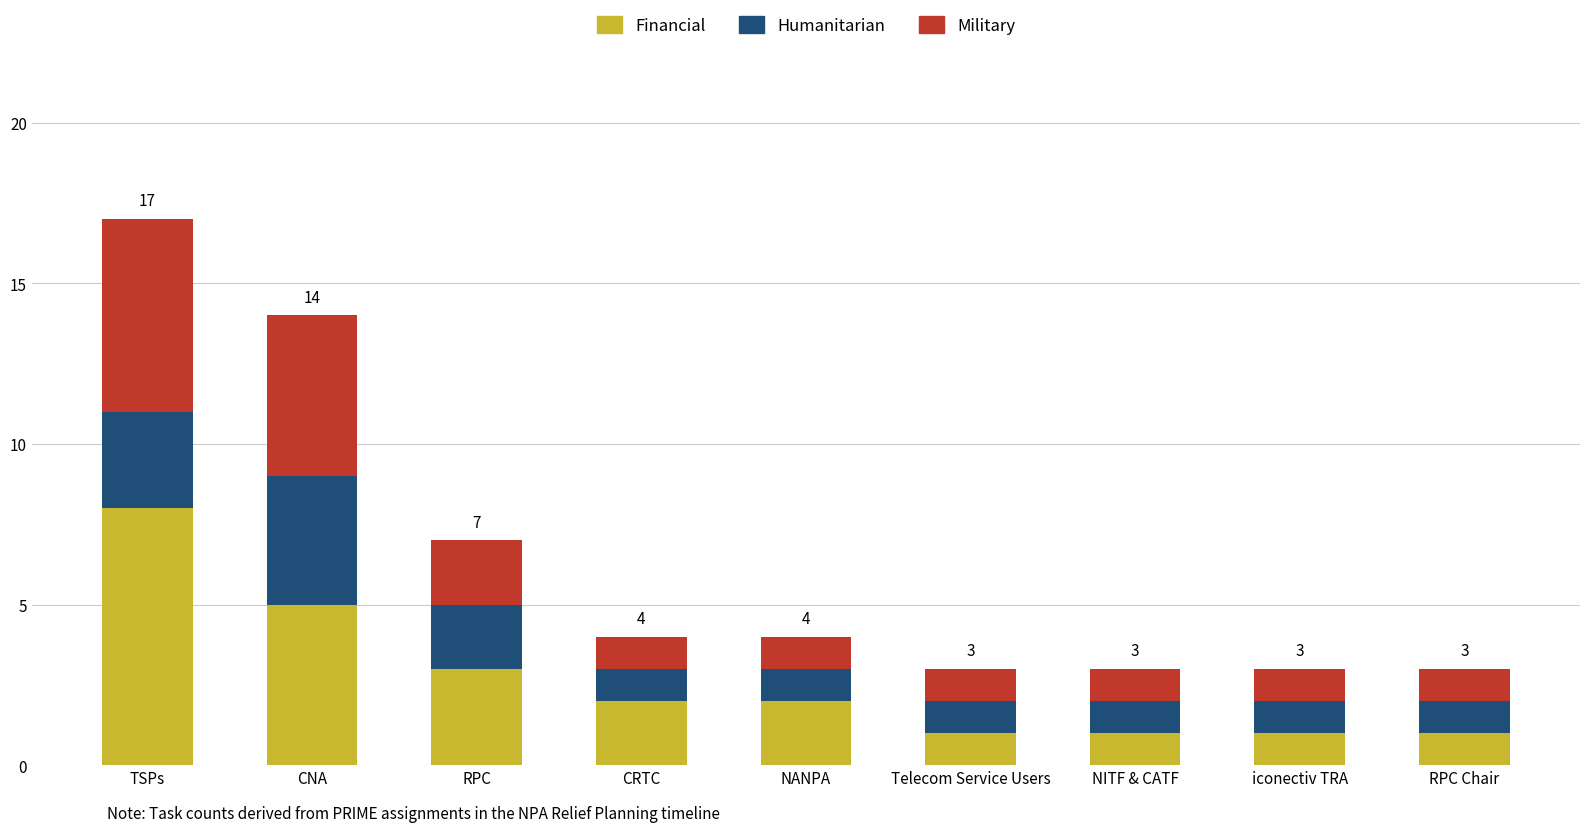

Reading left to right, transcribe the values for Financial.

TSPs=8	CNA=5	RPC=3	CRTC=2	NANPA=2	Telecom Service Users=1	NITF & CATF=1	iconectiv TRA=1	RPC Chair=1